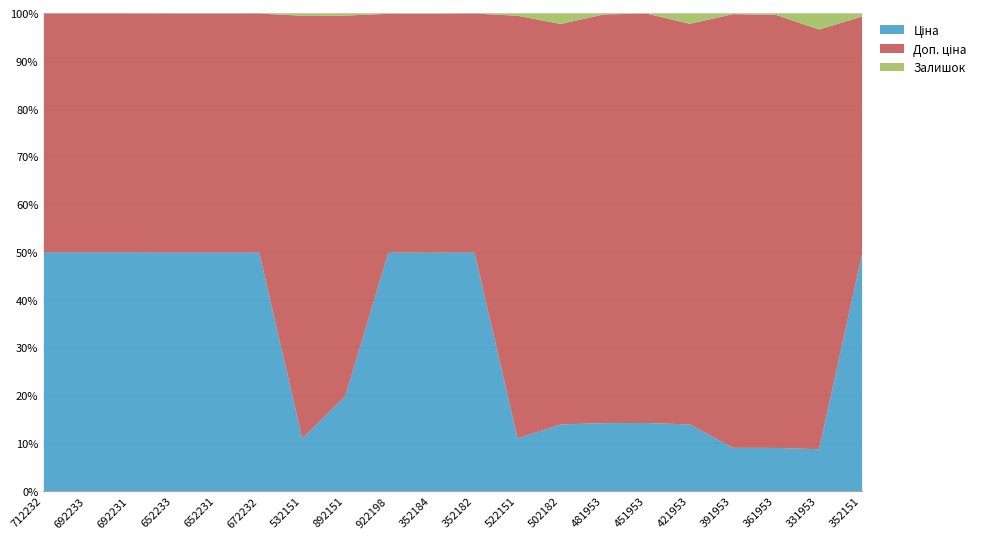

The value of Ціна at 248922198 is 1889.6. True or false?

False